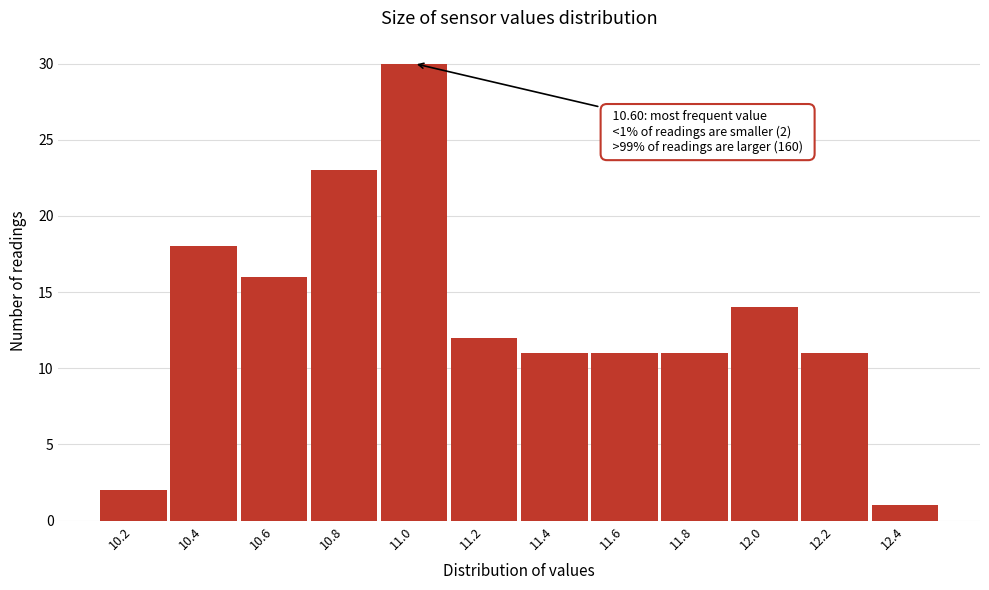

Reading left to right, list all the values displayed in this chart.

10.2=2	10.4=18	10.6=16	10.8=23	11.0=30	11.2=12	11.4=11	11.6=11	11.8=11	12.0=14	12.2=11	12.4=1